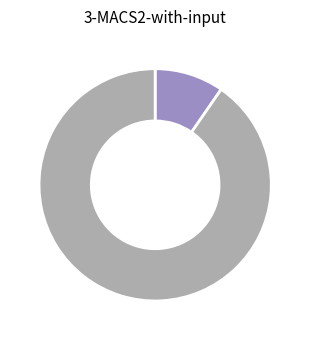

Count the number of slices in the pie.

2